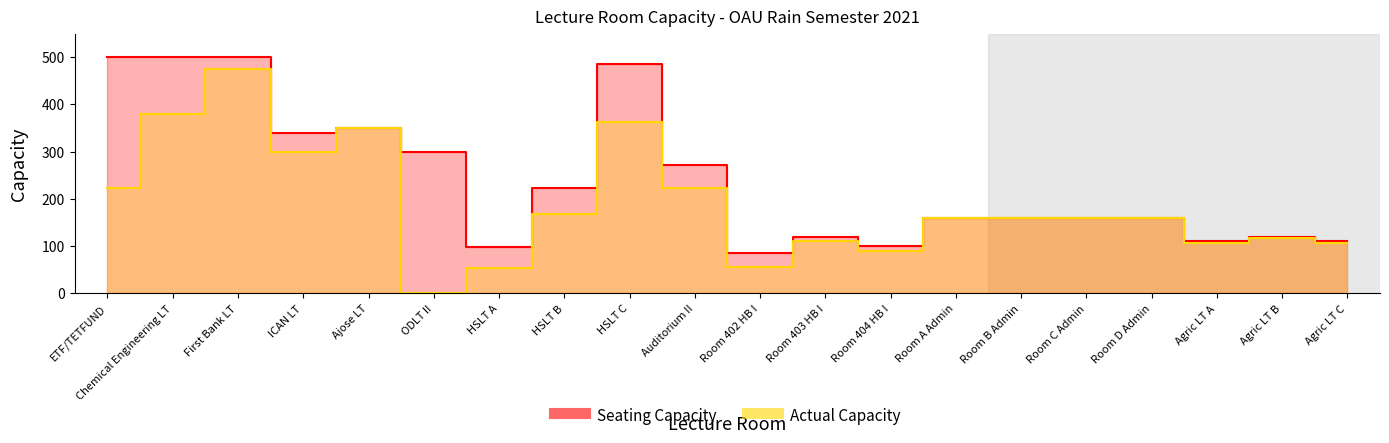

List the labels in order of Actual Capacity value, largest first.

First Bank LT, Chemical Engineering LT, HSLT C, Ajose LT, ICAN LT, ETF/TETFUND, Auditorium II, HSLT B, Room A Admin, Room B Admin, Room C Admin, Room D Admin, Agric LT B, Room 403 HB I, Agric LT C, Agric LT A, Room 404 HB I, Room 402 HB I, HSLT A, ODLT II